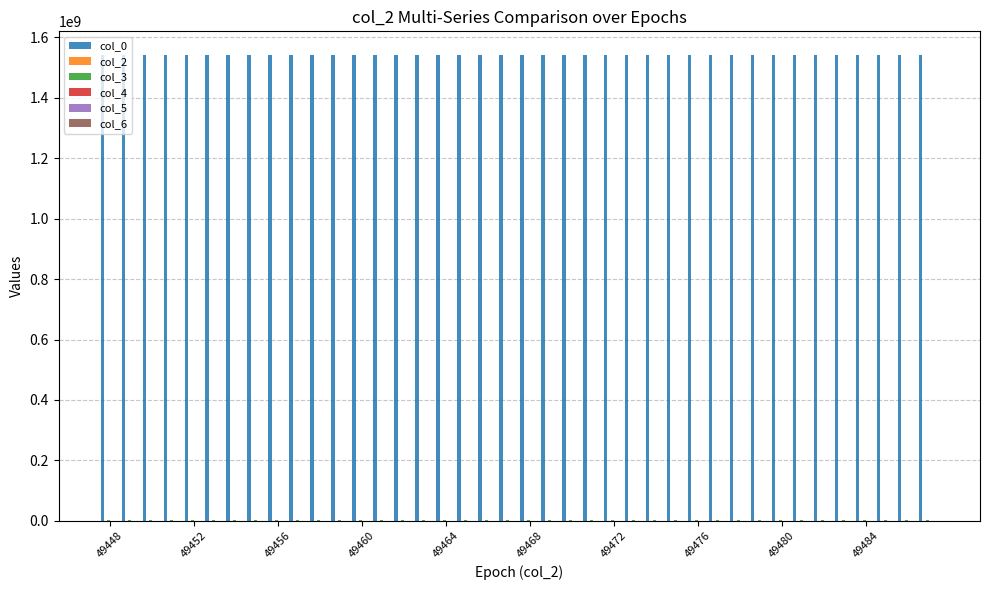

What is the maximum value shown in the chart?

1542971243.4